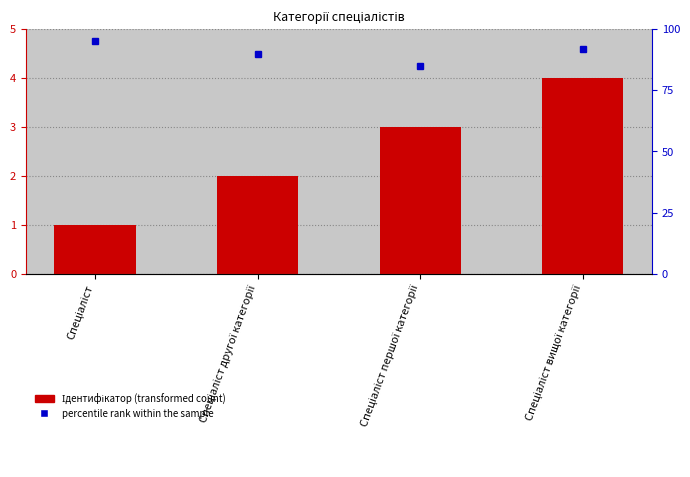

Is the value of Ідентифікатор at Спеціаліст першої категорії greater than the value of percentile rank within the sample at Спеціаліст другої категорії?

No